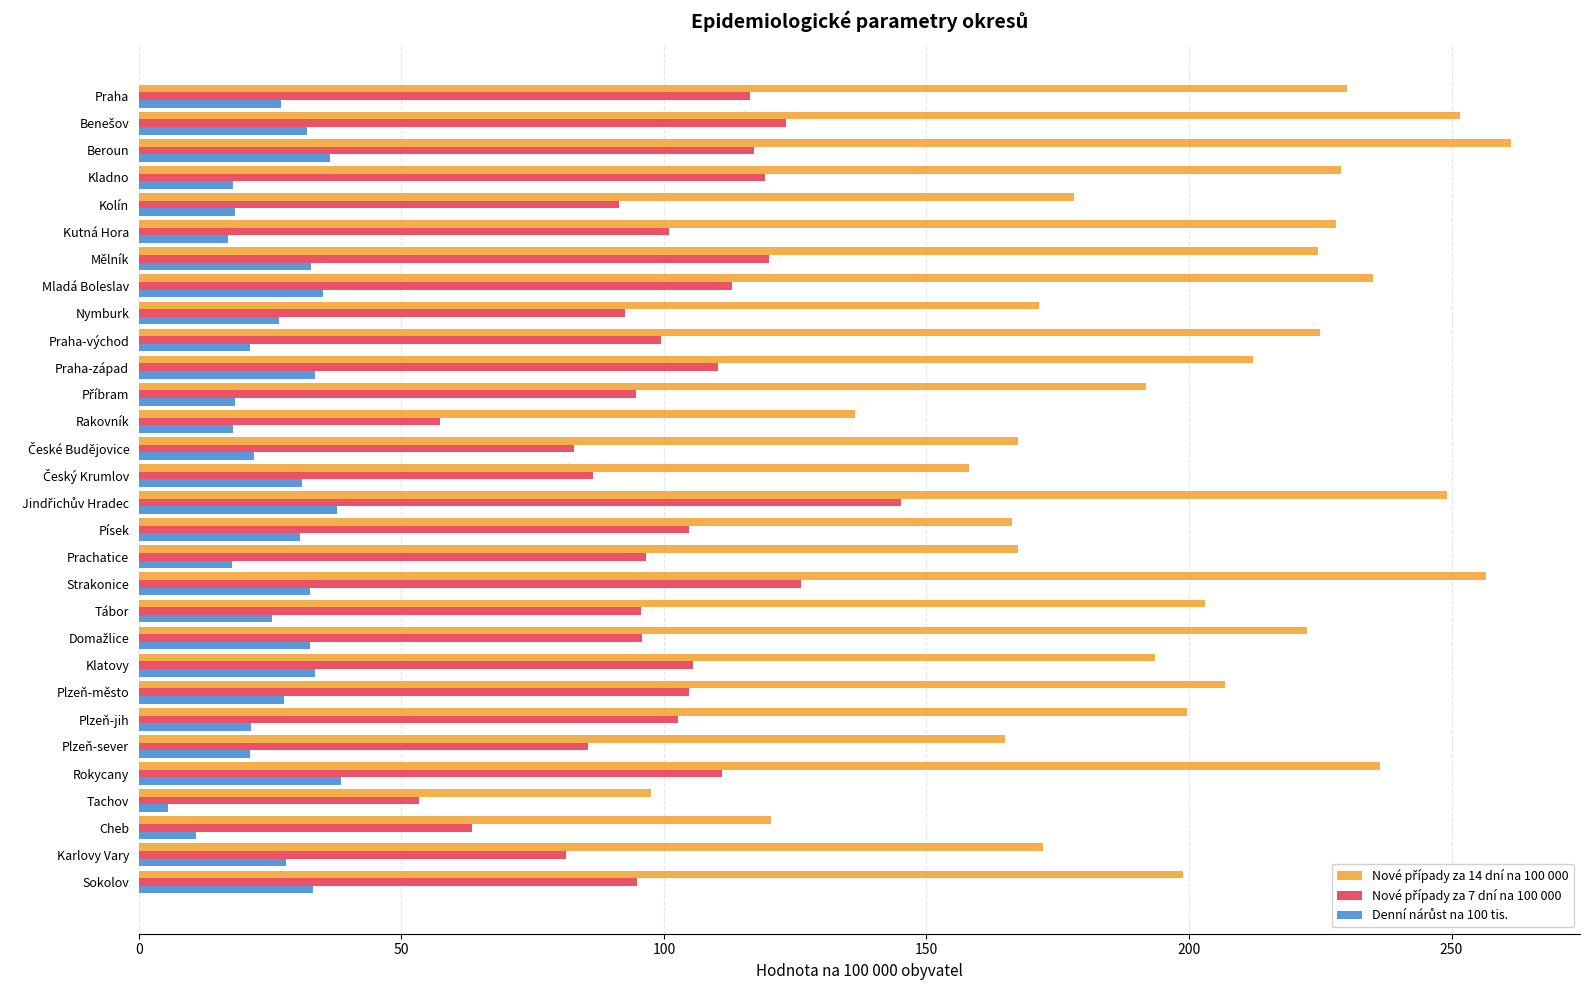

What is the smallest value displayed?

5.5